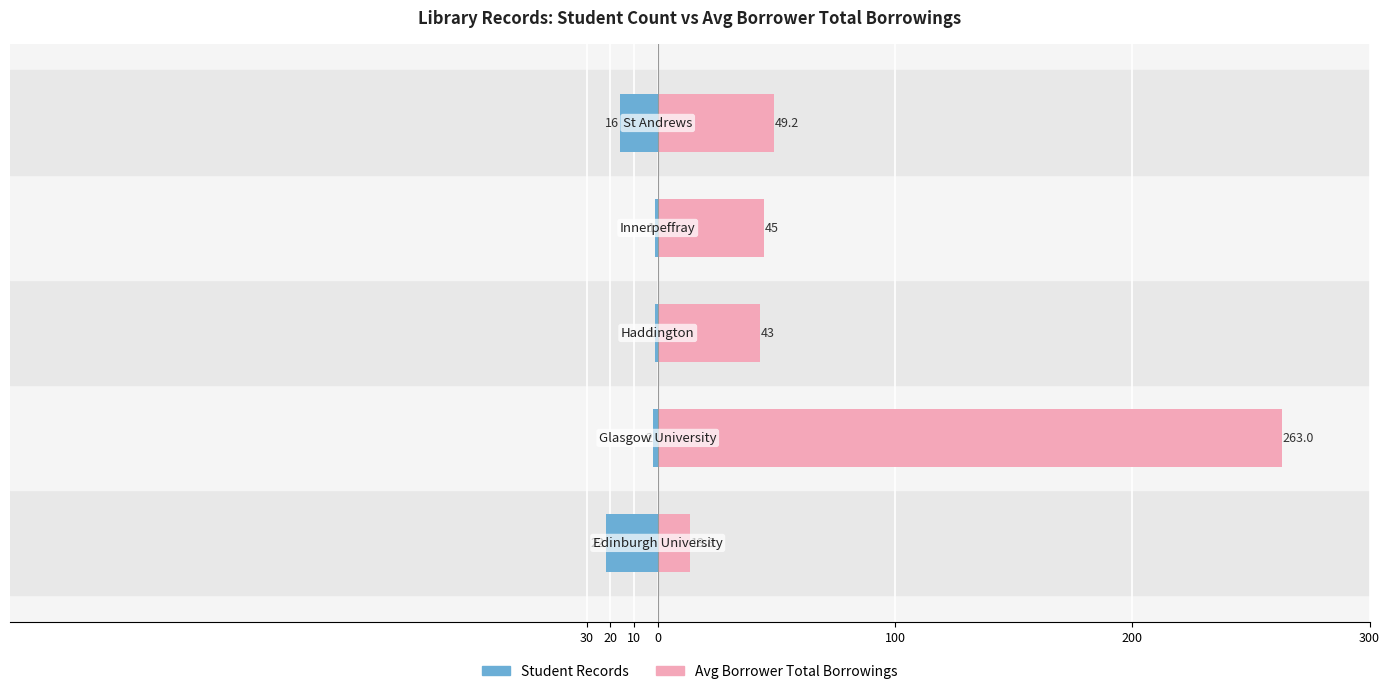

List the series in order of their overall mean, highest first.

Avg Borrower Total Borrowings, Student Records